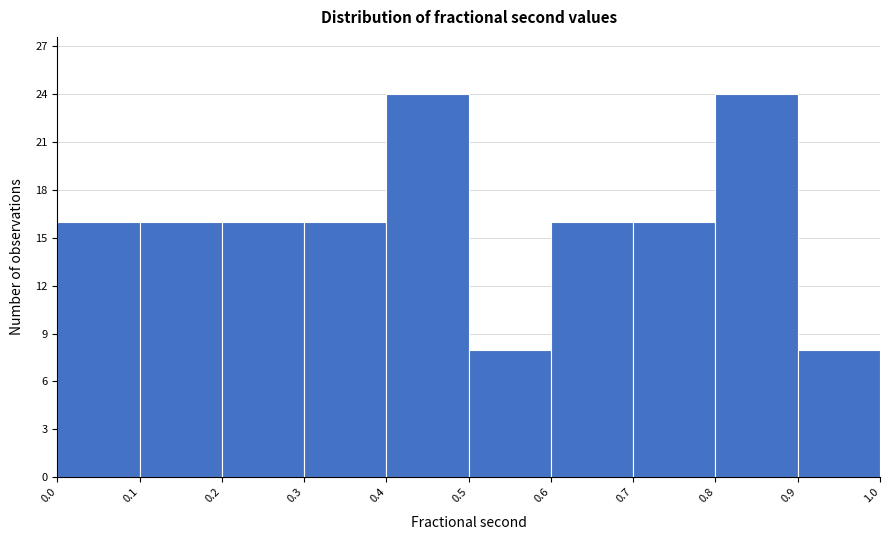

Reading left to right, transcribe this chart: for each bar, give the range it covers on the x-axis and its height. The values are not printed on the chart, so give them approximately, as read against the axis.

0.0 to 0.1: 16
0.1 to 0.2: 16
0.2 to 0.3: 16
0.3 to 0.4: 16
0.4 to 0.5: 24
0.5 to 0.6: 8
0.6 to 0.7: 16
0.7 to 0.8: 16
0.8 to 0.9: 24
0.9 to 1.0: 8